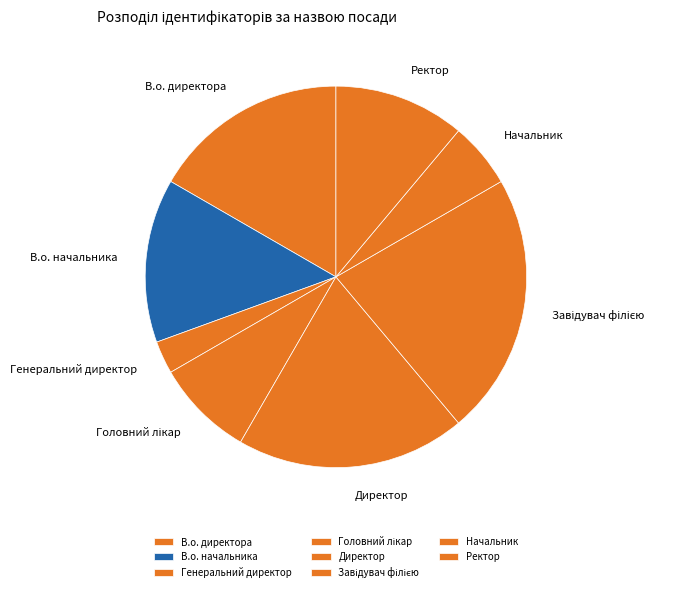

True or false: В.о. директора accounts for 17% of the total.

True